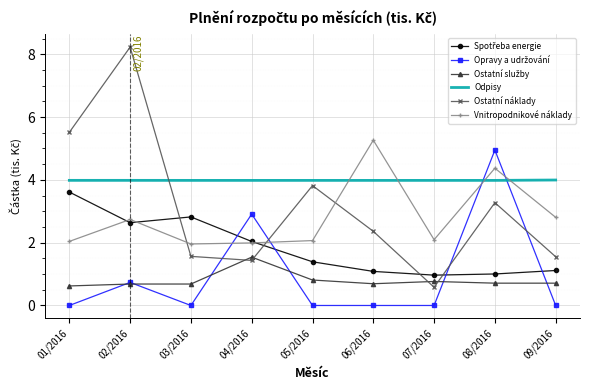

True or false: Odpisy has a value of 4.0 at 07/2016.

True